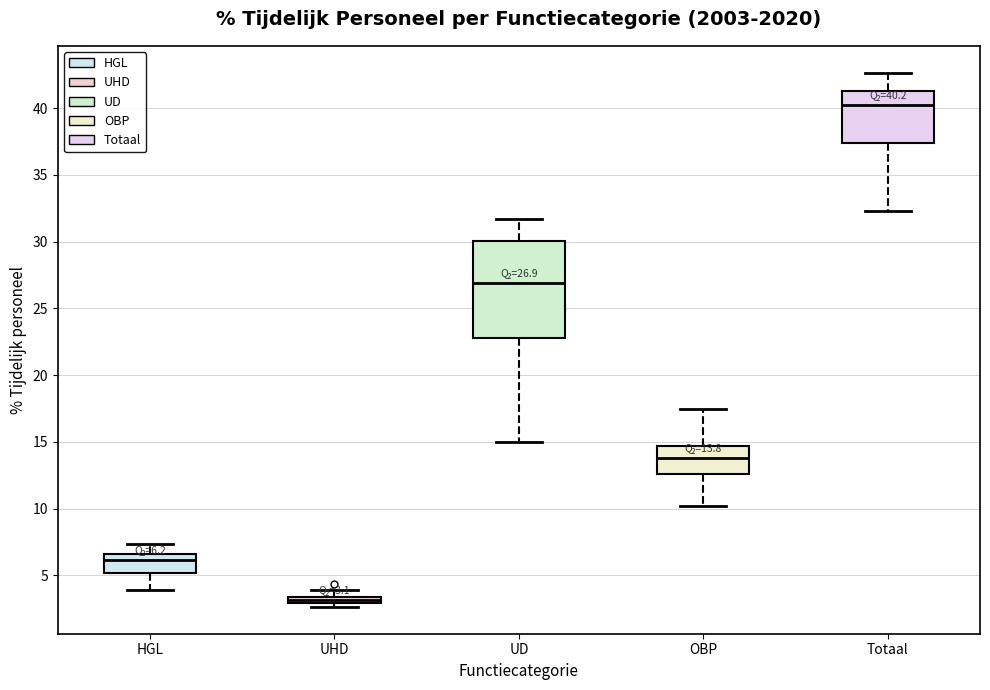

Which box's median line is the highest?

Totaal